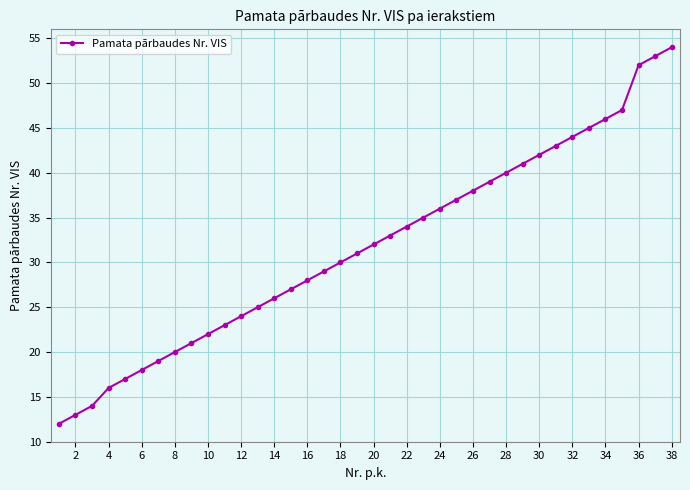

True or false: there are more than 1 points higher than both neighbors.

False